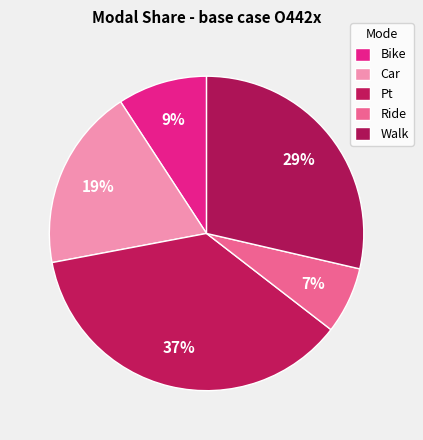

Count the number of slices in the pie.

5